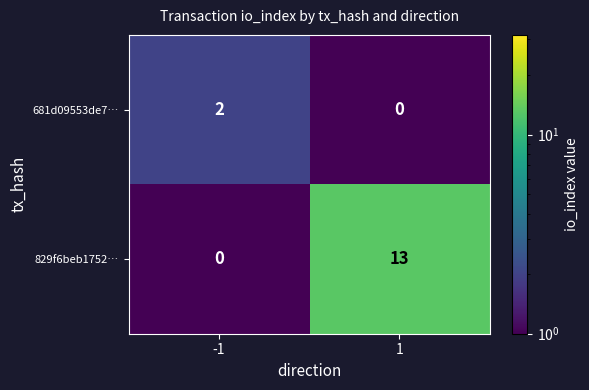

Count the number of data series in this chart.

2